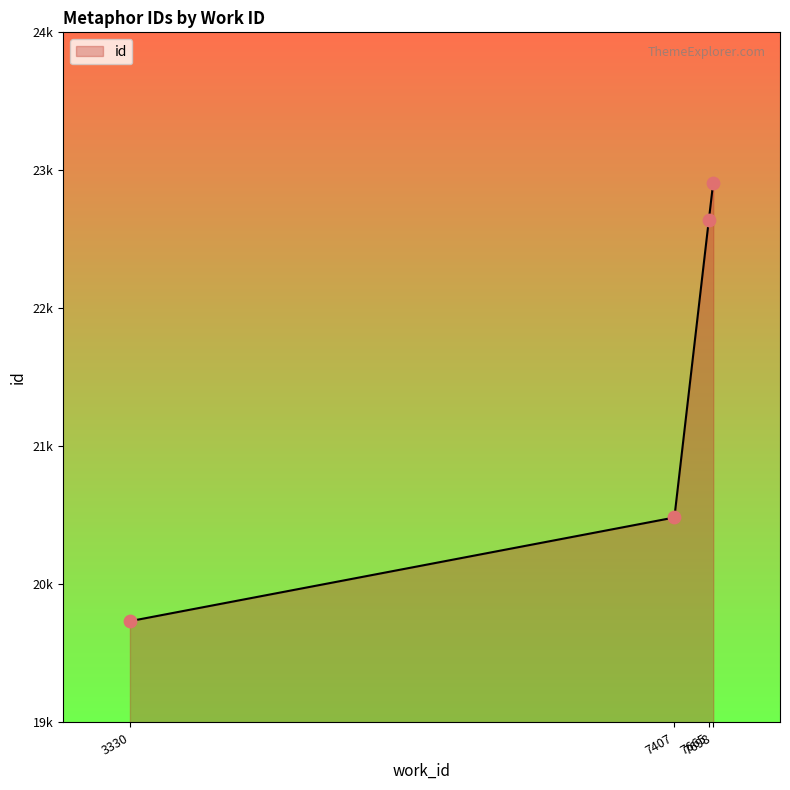

Which has a higher value, 7665 or 7407?

7665